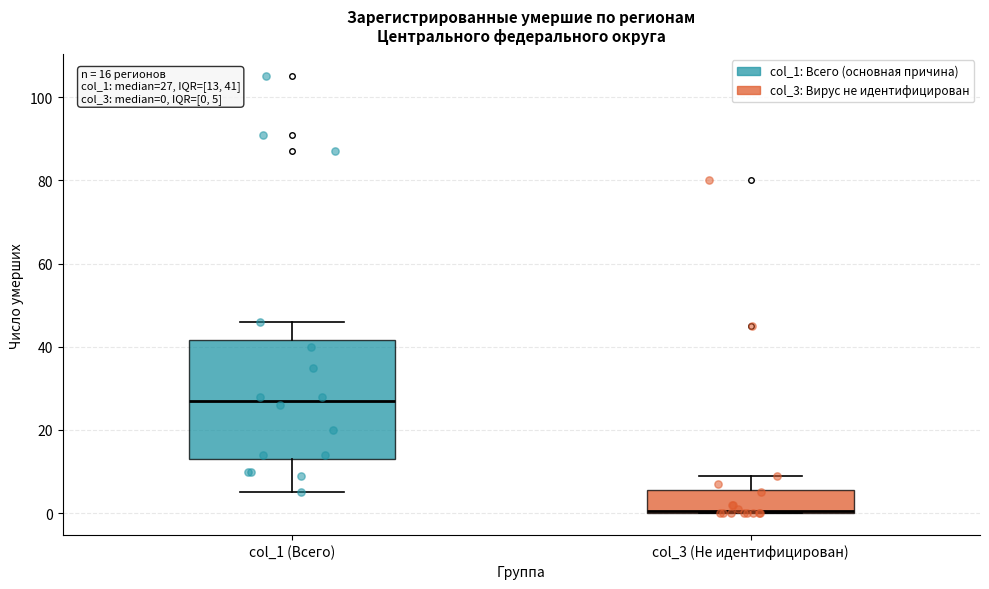

Which box has the lowest median line?

col_3 (Не идентифицирован)